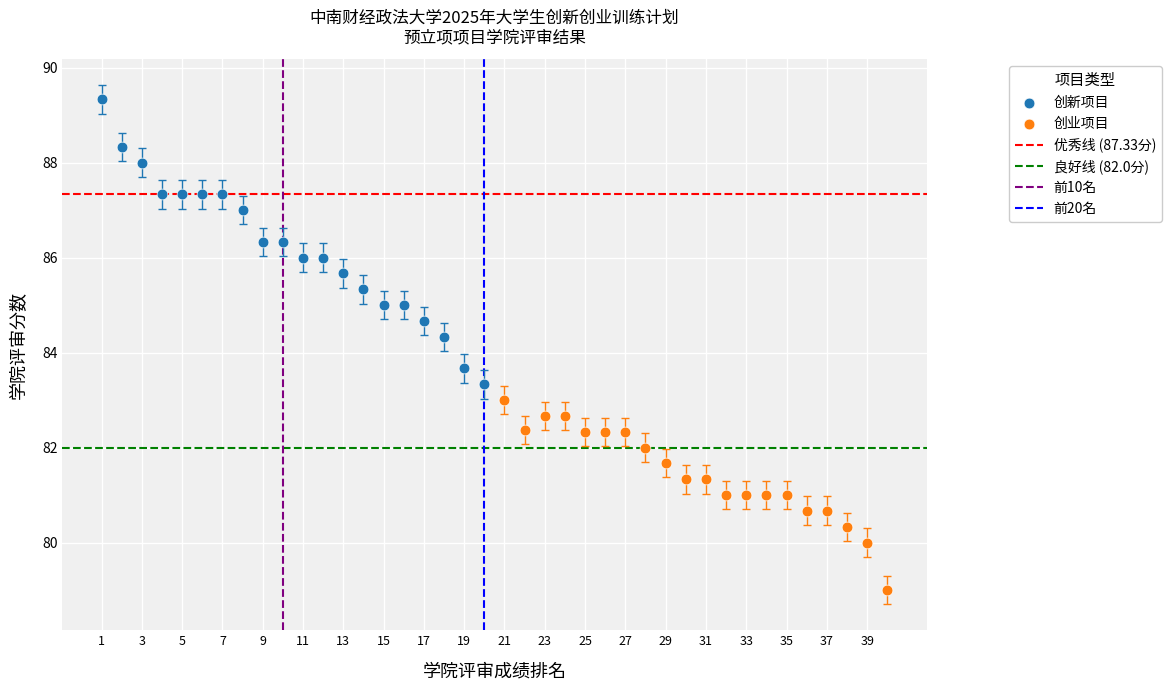

Which series reaches the maximum Y coordinate?

创新项目